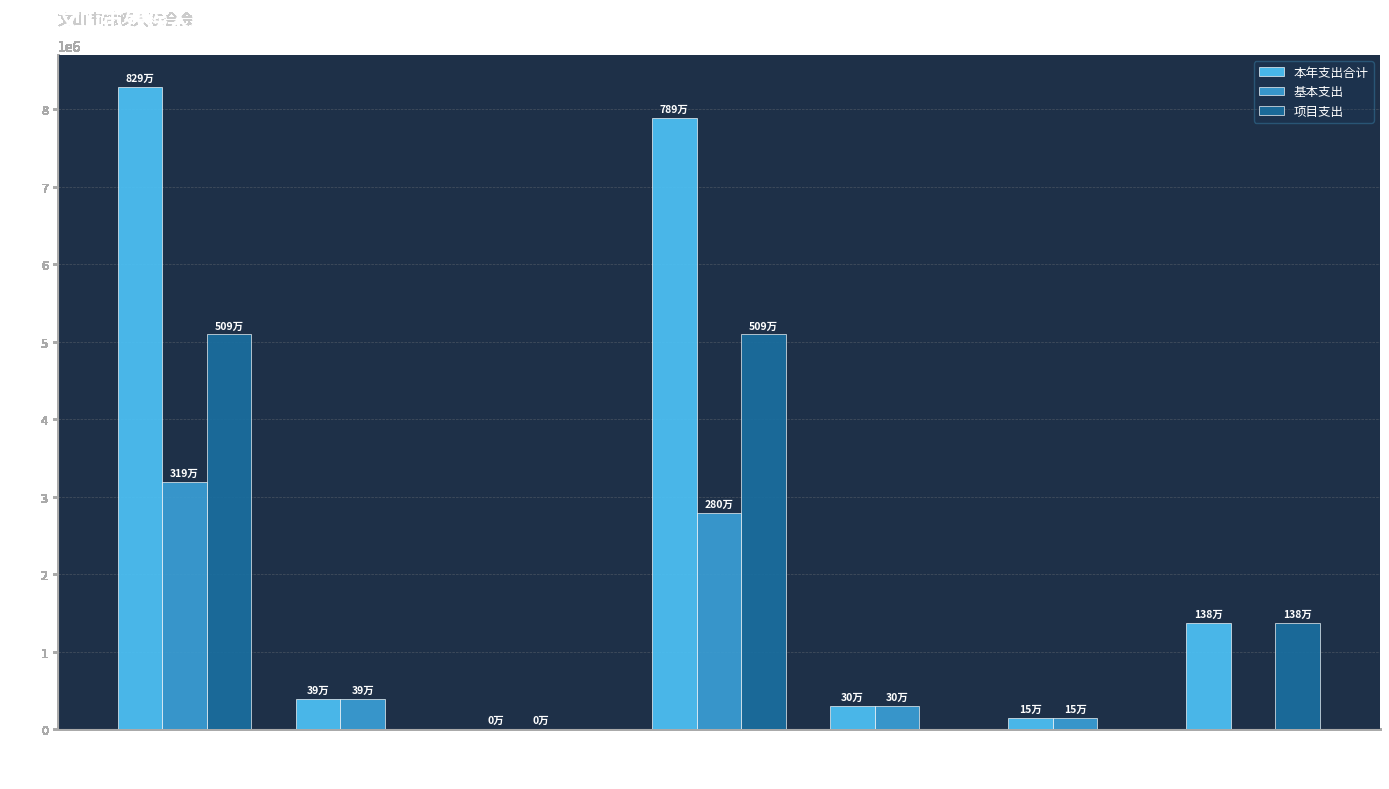

At which category is the sum across all series the highest?

社会保障和就业支出